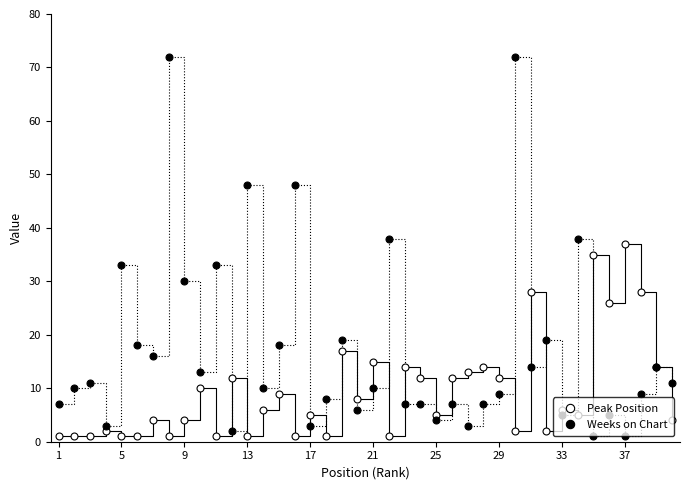

Reading right to left, what are all the values shown in this chart?

Peak Position: 4	14	28	37	26	35	5	6	2	28	2	12	14	13	12	5	12	14	1	15	8	17	1	5	1	9	6	1	12	1	10	4	1	4	1	1	2	1	1	1
Weeks on Chart: 11	14	9	1	5	1	38	5	19	14	72	9	7	3	7	4	7	7	38	10	6	19	8	3	48	18	10	48	2	33	13	30	72	16	18	33	3	11	10	7